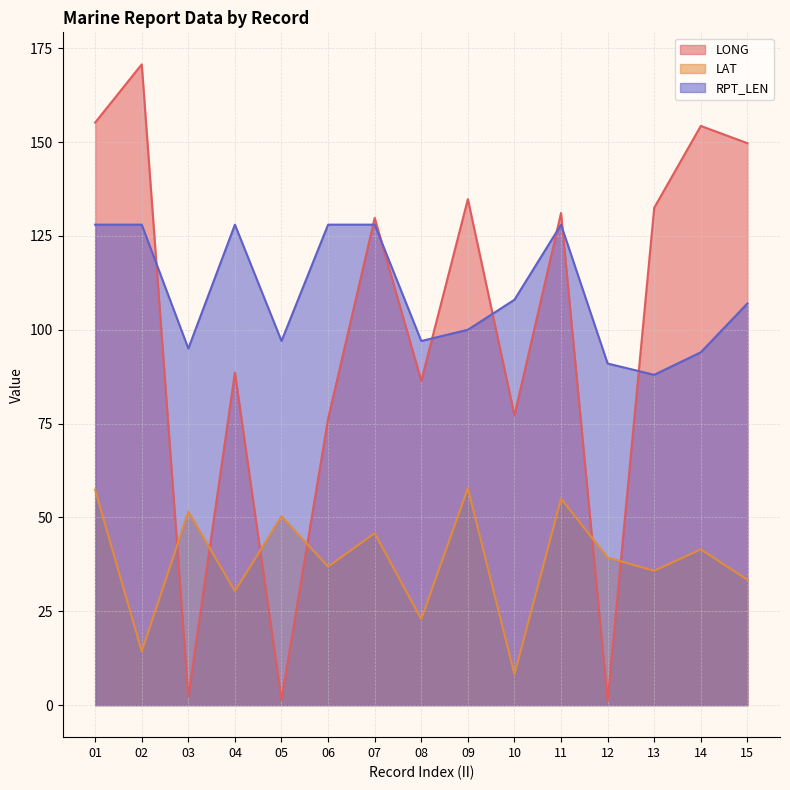

What is the value of the LAT point at the 8th from the left?

22.9